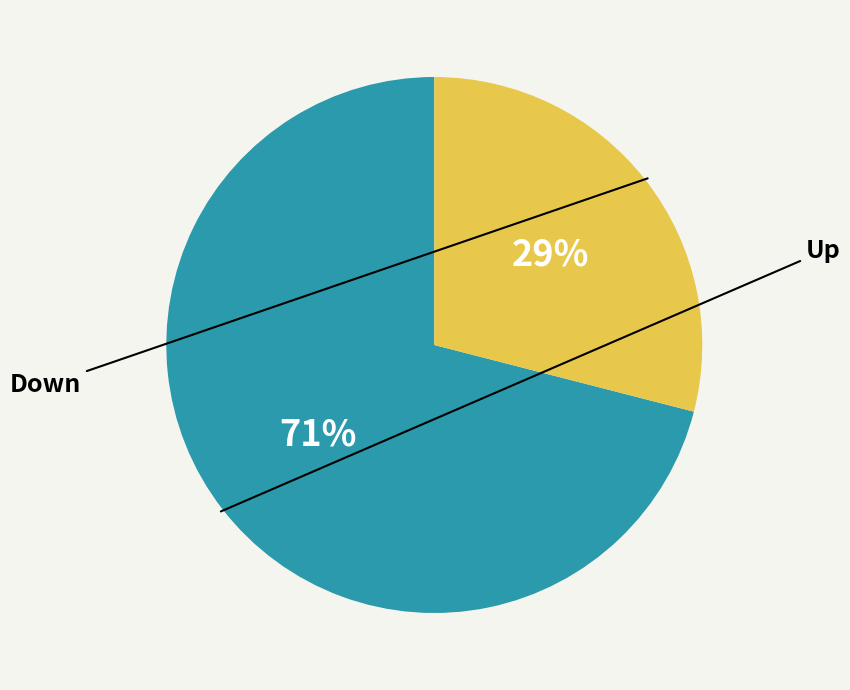

Is there any slice that represents more than half of the pie?

Yes